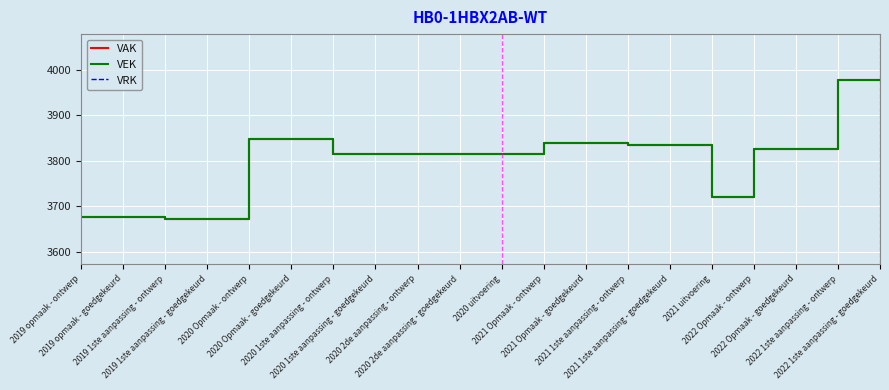

What is the difference between the VAK values at 2020 Opmaak - ontwerp and 2021 Opmaak - goedgekeurd?

9